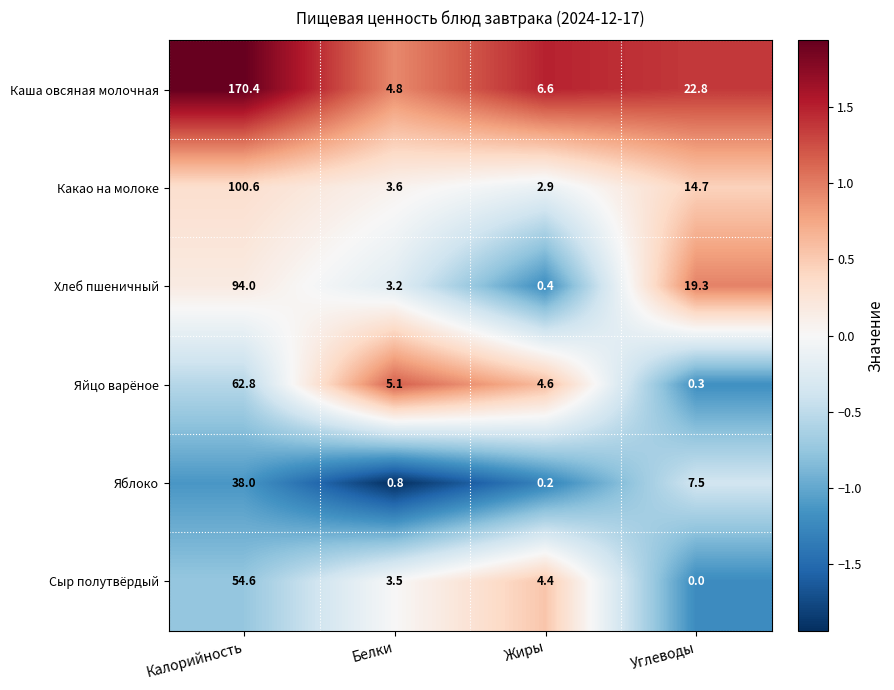

Reading left to right, transcribe all the data shown in this chart.

Каша овсяная молочная: Калорийность=170.4	Белки=4.8	Жиры=6.6	Углеводы=22.8
Какао на молоке: Калорийность=100.6	Белки=3.6	Жиры=2.9	Углеводы=14.7
Хлеб пшеничный: Калорийность=94.0	Белки=3.2	Жиры=0.4	Углеводы=19.3
Яйцо варёное: Калорийность=62.8	Белки=5.1	Жиры=4.6	Углеводы=0.3
Яблоко: Калорийность=38.0	Белки=0.8	Жиры=0.2	Углеводы=7.5
Сыр полутвёрдый: Калорийность=54.6	Белки=3.5	Жиры=4.4	Углеводы=0.0